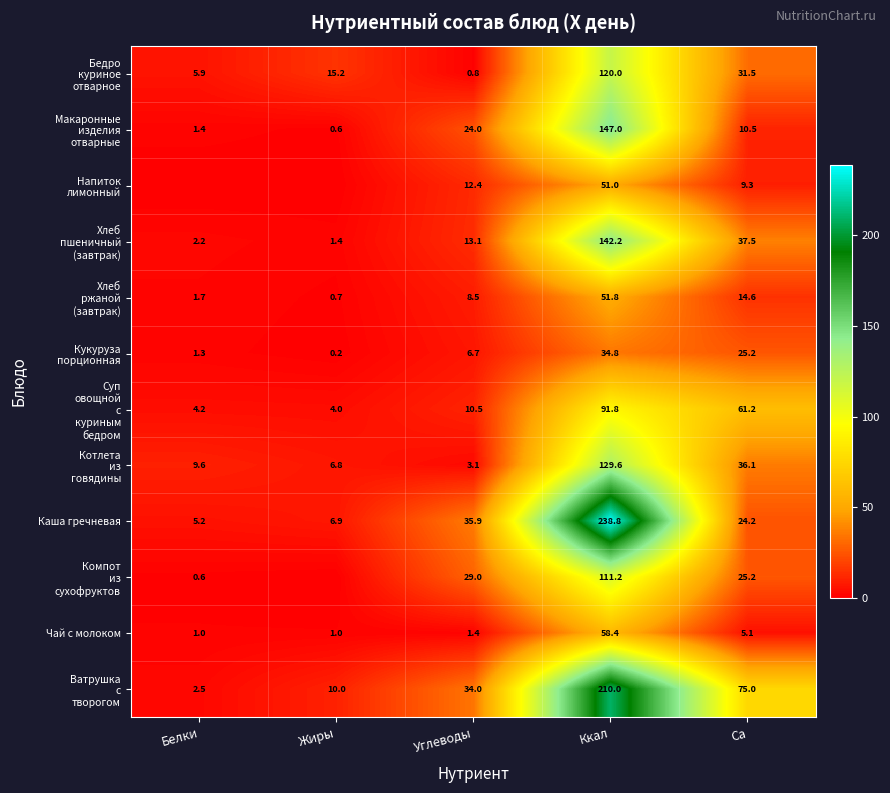

Which label corresponds to the smallest value in the chart?

Белки